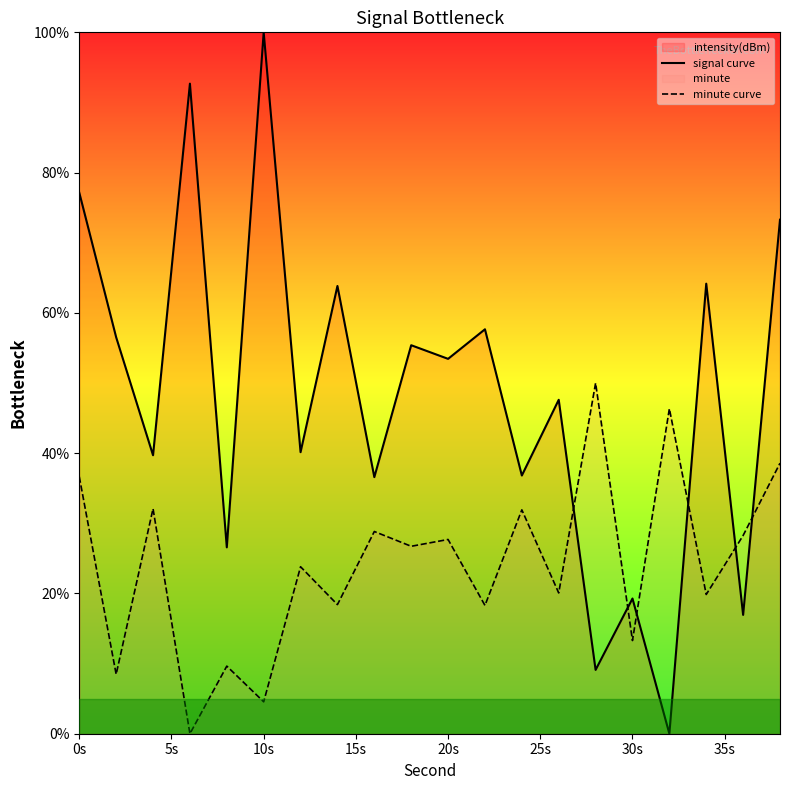

Rank the series by their maximum value, from lowest to highest.

minute curve, signal curve